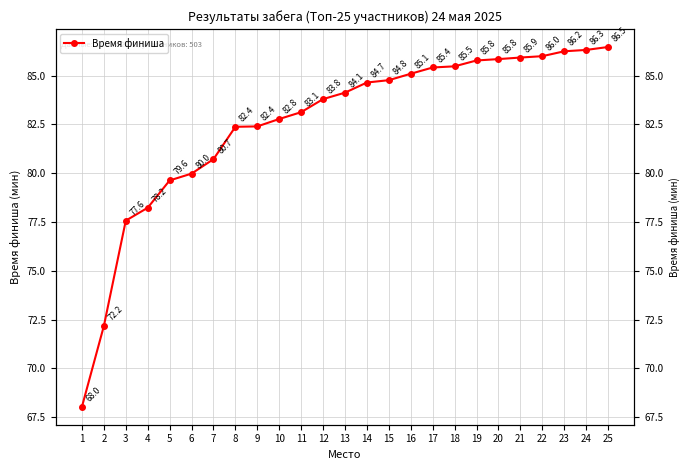

List the labels in order of value, largest first.

25, 24, 23, 22, 21, 20, 19, 18, 17, 16, 15, 14, 13, 12, 11, 10, 9, 8, 7, 6, 5, 4, 3, 2, 1